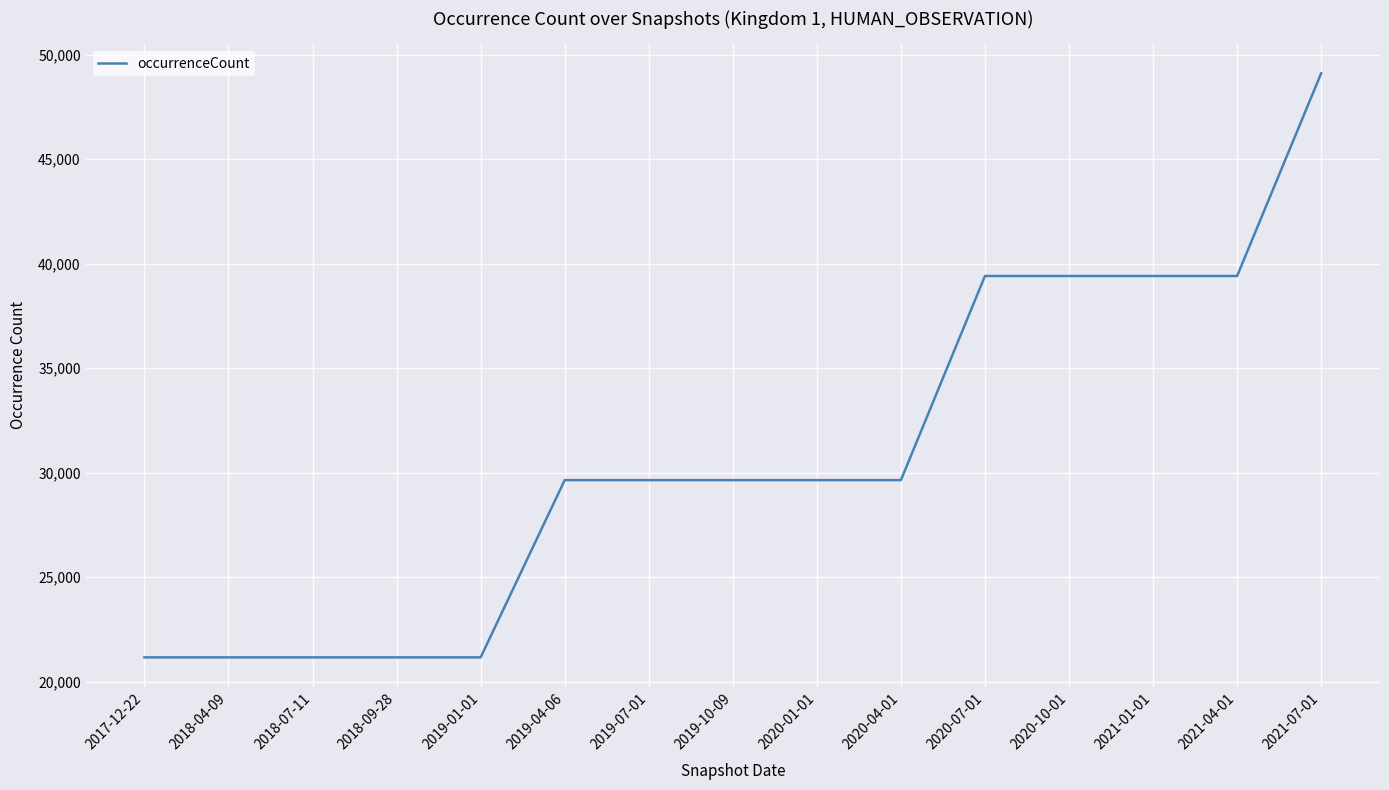

At which category does the chart reach its peak across all series?

2021-07-01